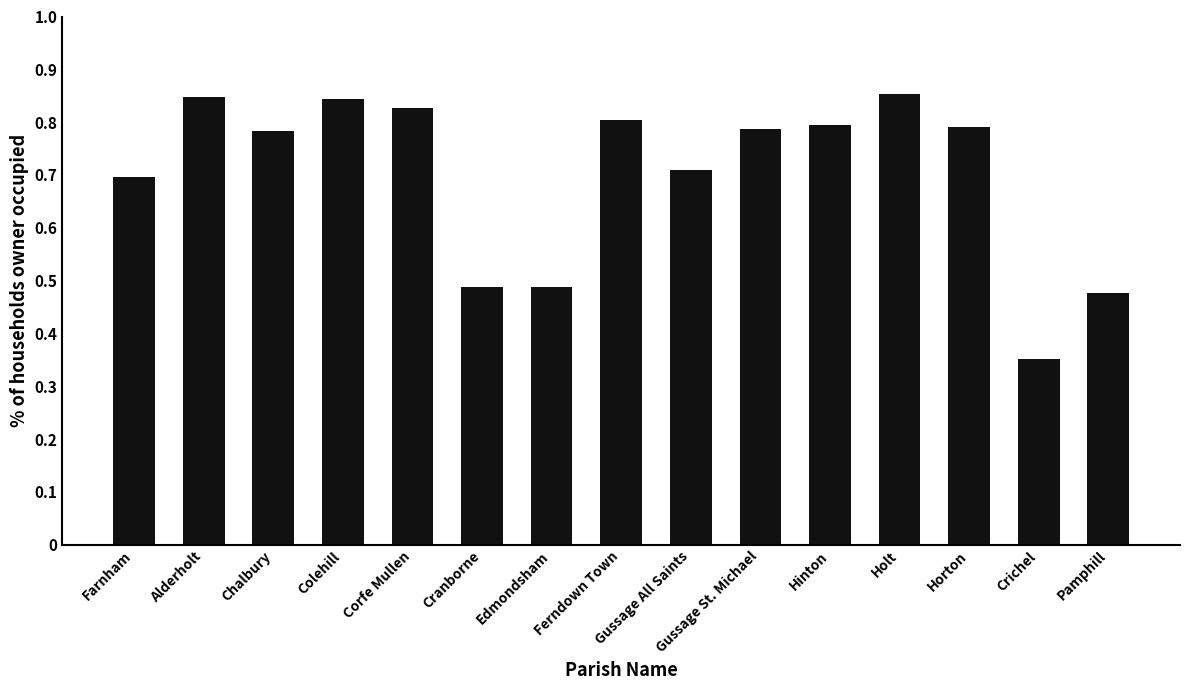

The chart shows a value of 35.0 at Holt. True or false?

False